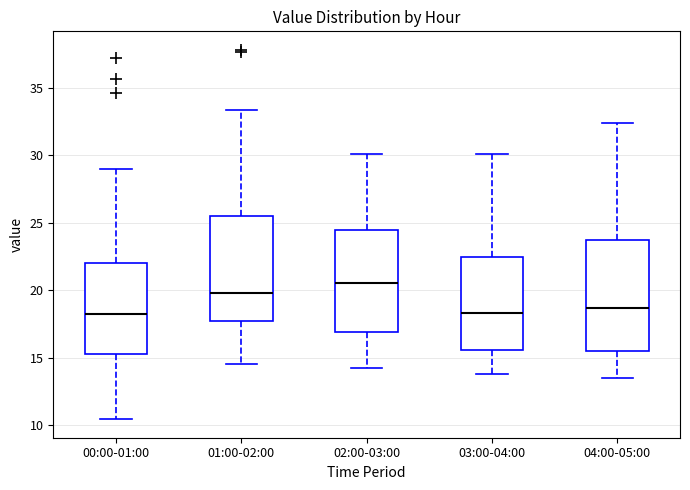

Reading left to right, read every box against the y-axis: the position of its median line, the range the box covers, and the ends of its whiskers. The values are not printed on the chart, so give them approximately, as read against the axis.

00:00-01:00: median 18.0, box 15.5 to 22.0, whiskers 10.5 to 29.0
01:00-02:00: median 20.0, box 17.5 to 25.5, whiskers 14.5 to 33.5
02:00-03:00: median 20.5, box 17.0 to 24.5, whiskers 14.0 to 30.0
03:00-04:00: median 18.5, box 15.5 to 22.5, whiskers 14.0 to 30.0
04:00-05:00: median 18.5, box 15.5 to 24.0, whiskers 13.5 to 32.5